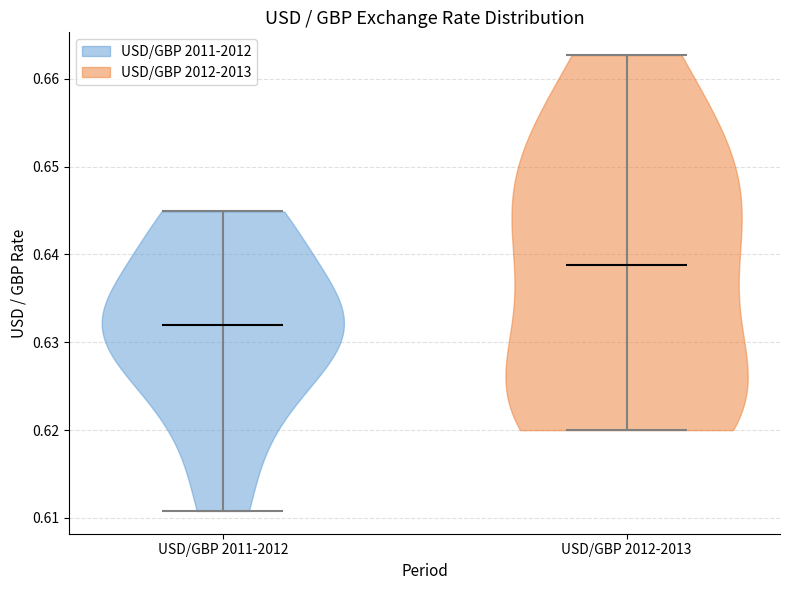

Where does the median line of the violin for USD/GBP 2011-2012 sit on the y-axis? The values are not printed on the chart, so give them approximately, as read against the axis.

0.632